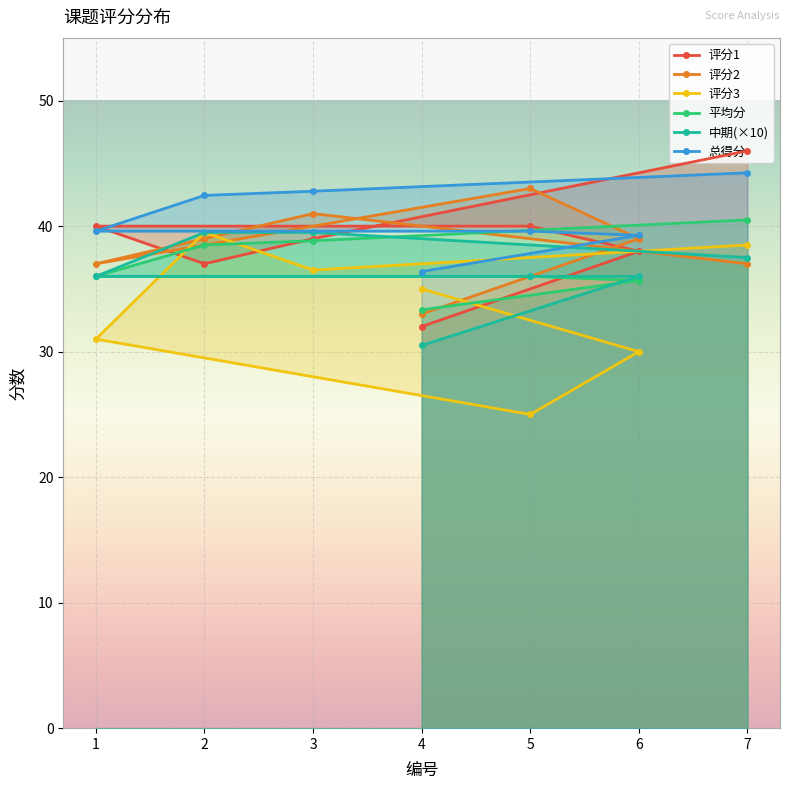

True or false: 中期 has a value of 64.8 at 2.

False